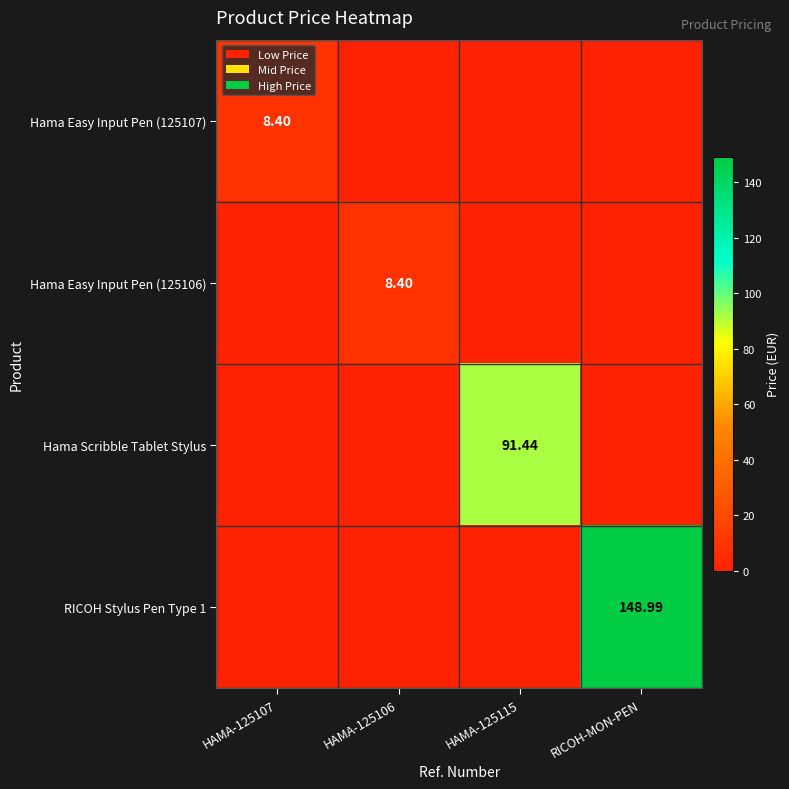

At how many categories does at least one series exceed 75?

2